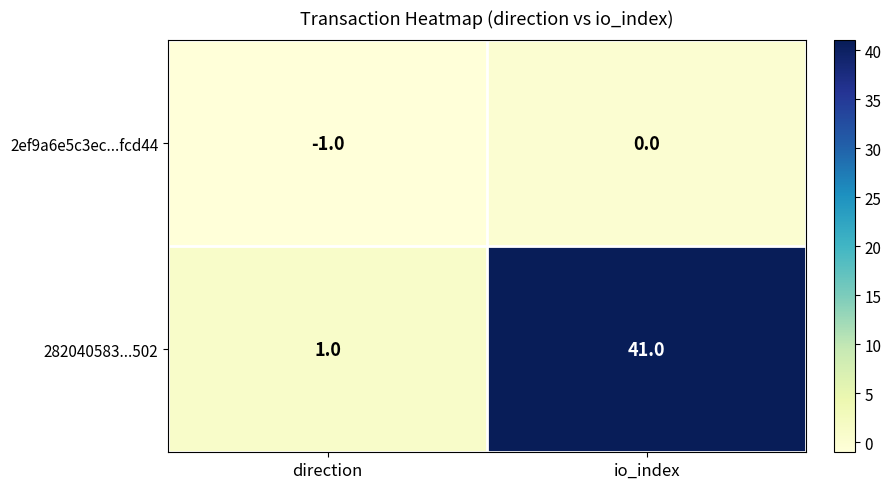

How many values in 2ef9a6e5c3ec...fcd44 are below zero?

1